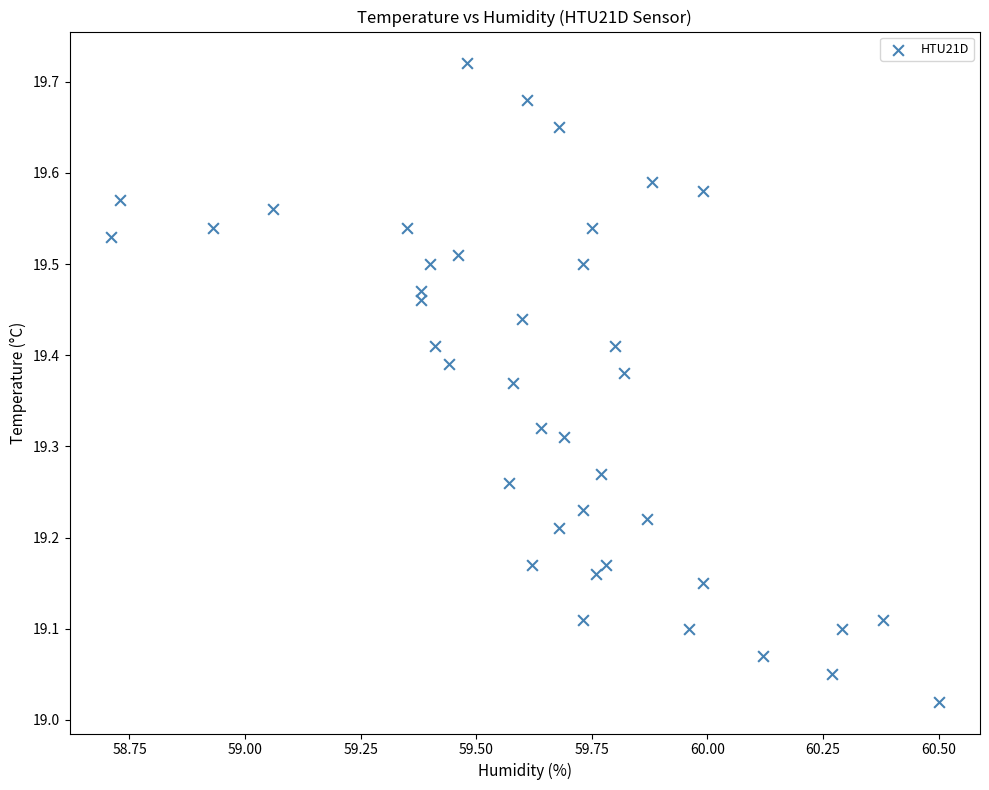

What is the range of X values (max minus min)?

1.8